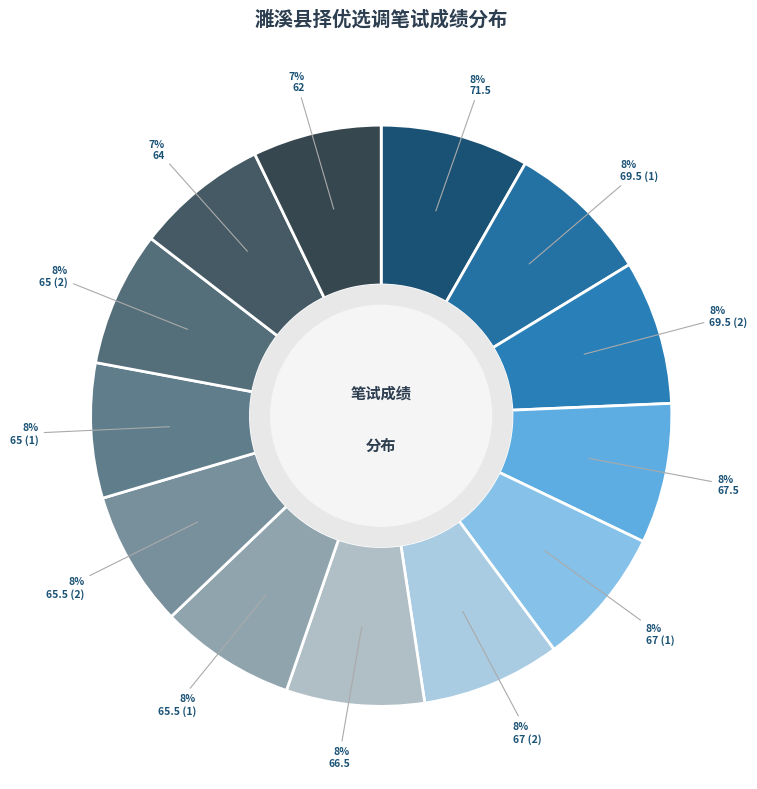

Is it true that 64 is 7% of the pie?

True